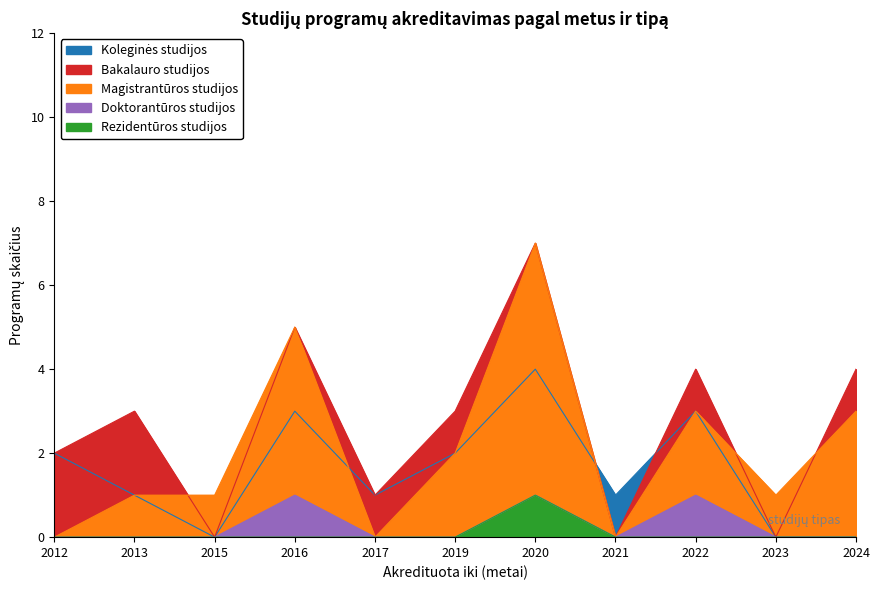

Which series has the largest range (max minus min)?

Bakalauro studijos